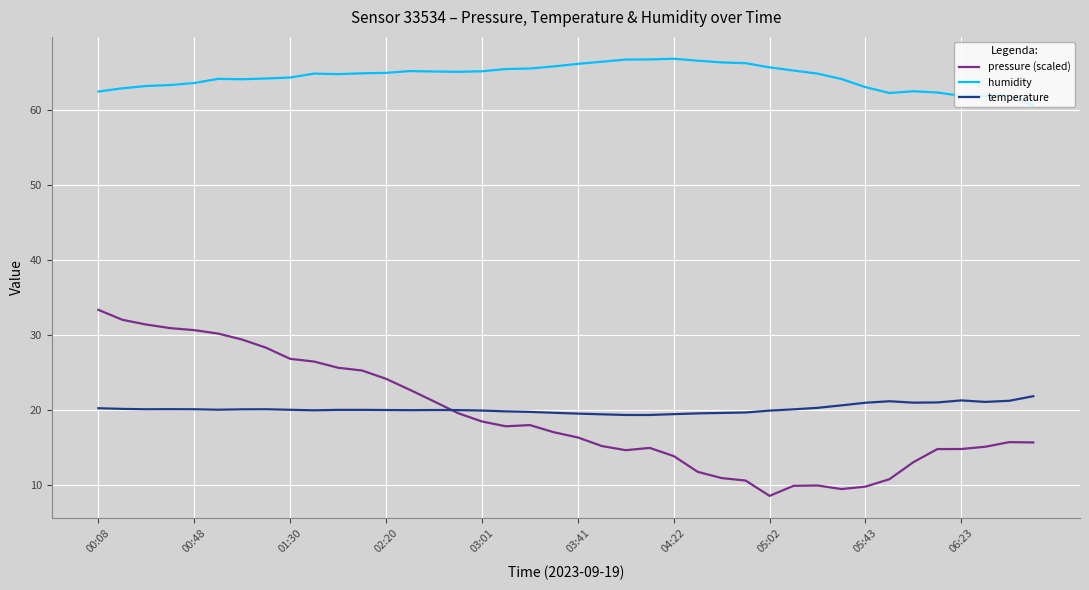

List the series in order of their peak value, highest first.

humidity, pressure (scaled), temperature